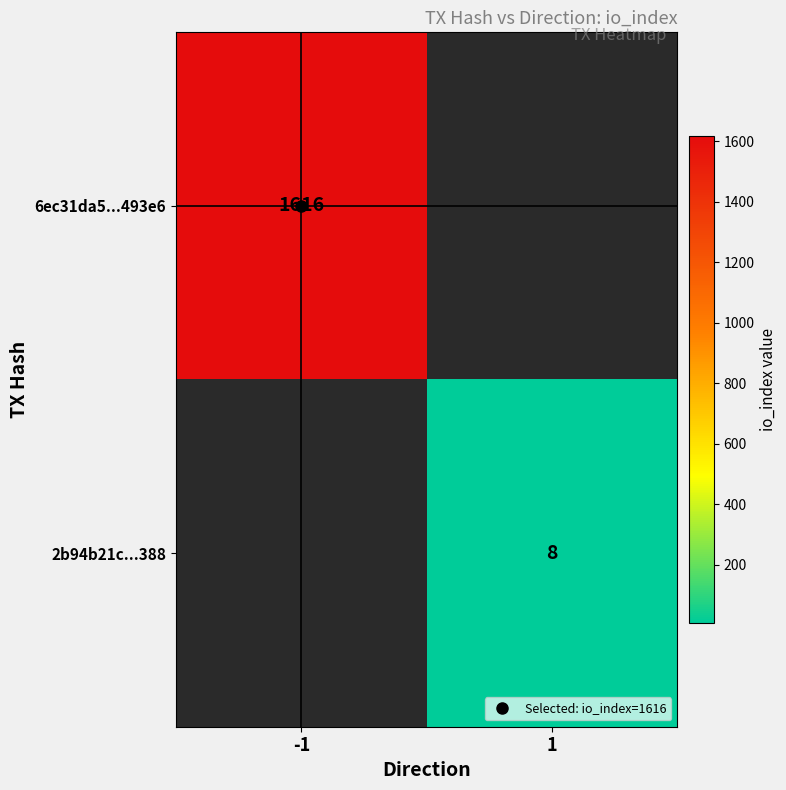

List the series in order of their peak value, lowest first.

6ec31da5...493e6, 2b94b21c...388